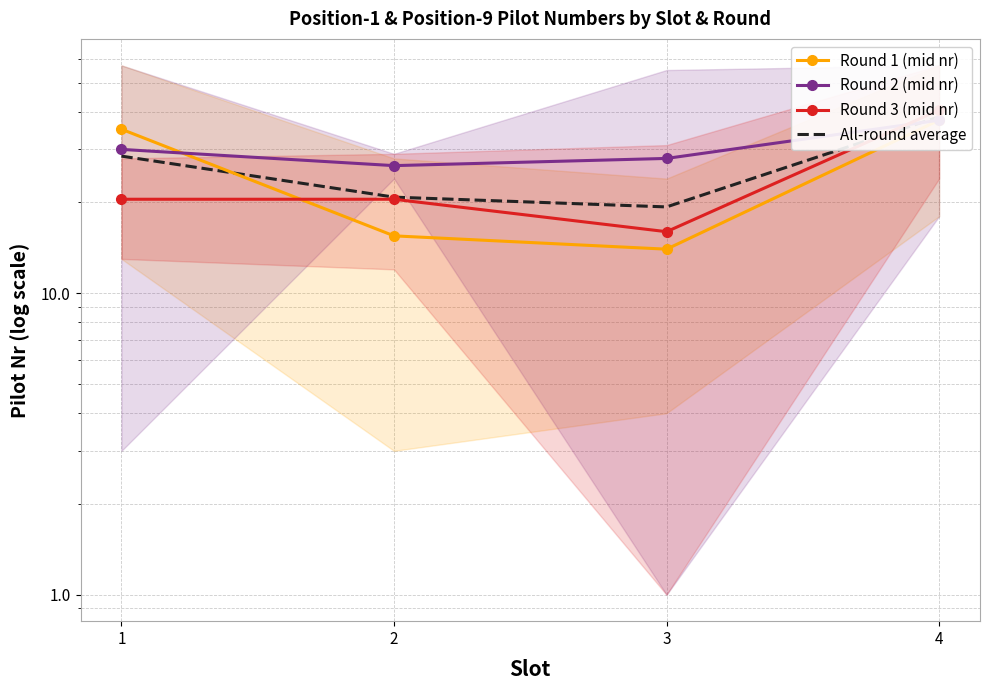

What is the value of the Round 3 (mid nr) point at the 2nd from the left?

20.5